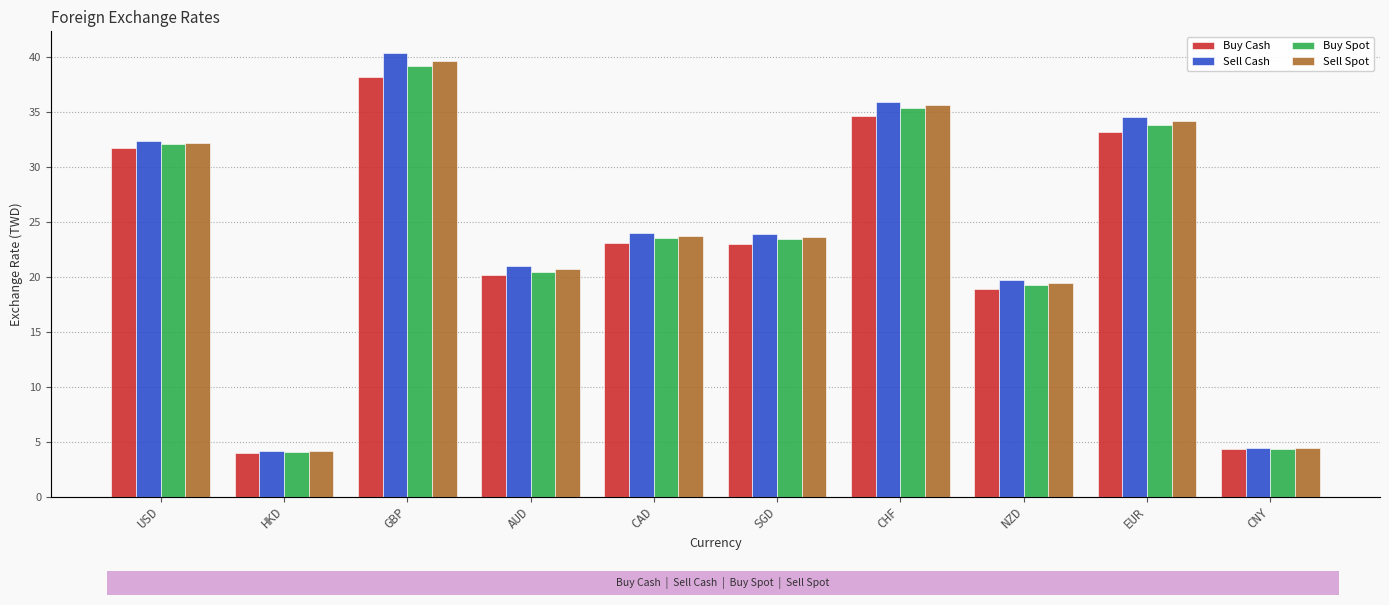

At which category is the sum across all series the highest?

GBP